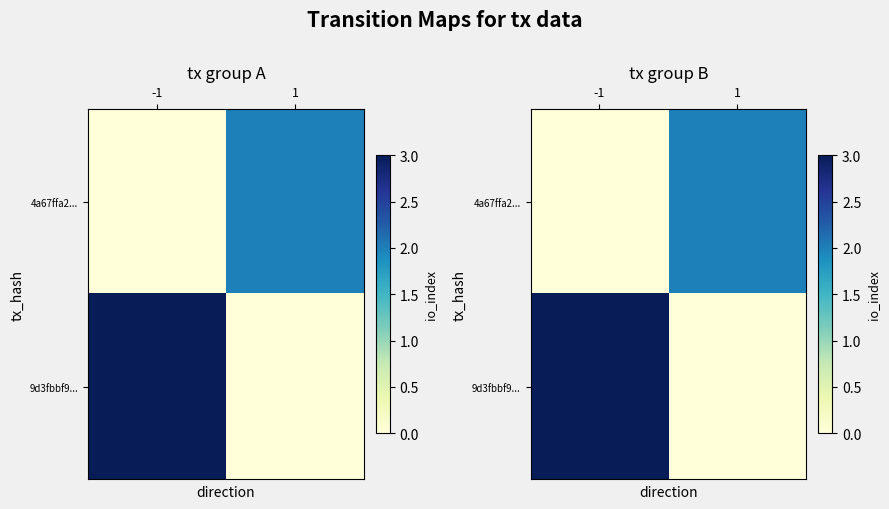

What is the sum of all 4a67ffa2... values?

2